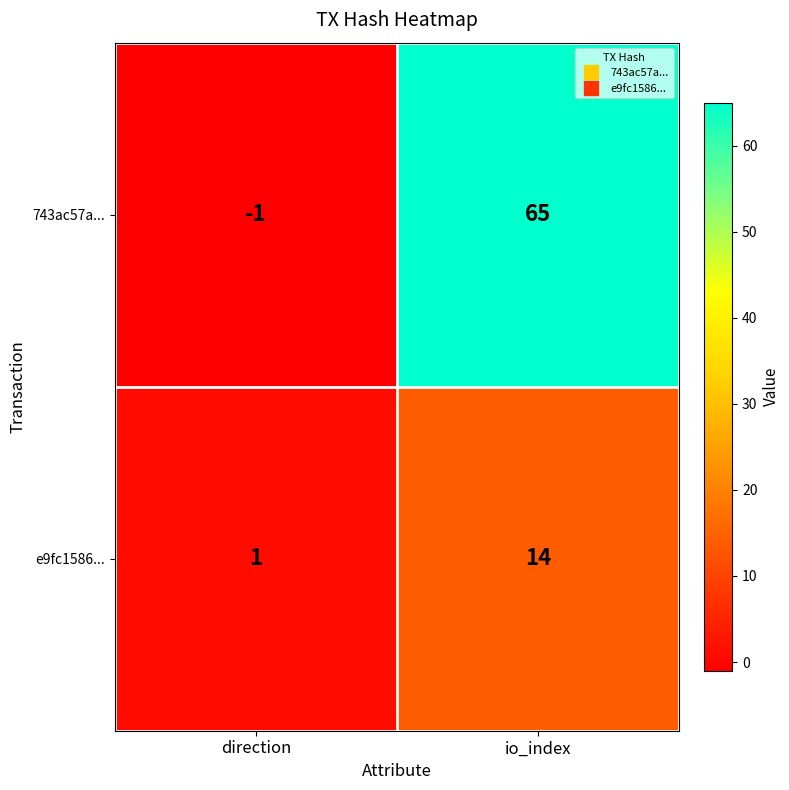

Rank the series by their maximum value, from lowest to highest.

e9fc1586..., 743ac57a...